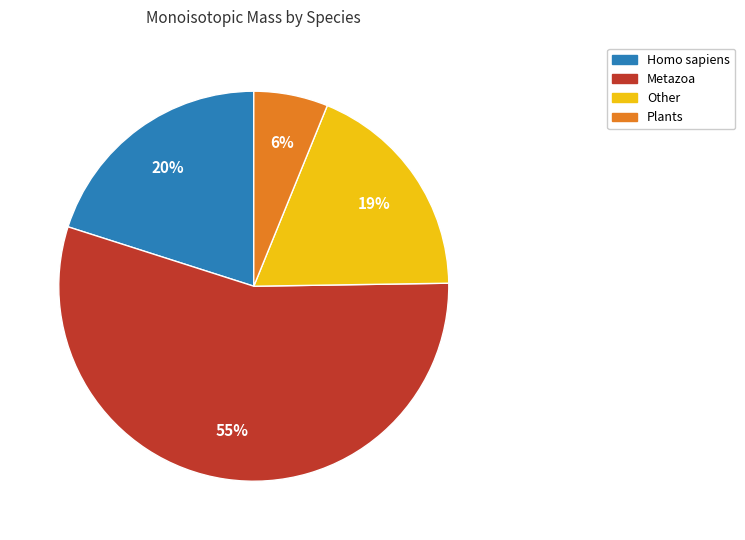

To the nearest percent, what is the average slice percentage?

25%